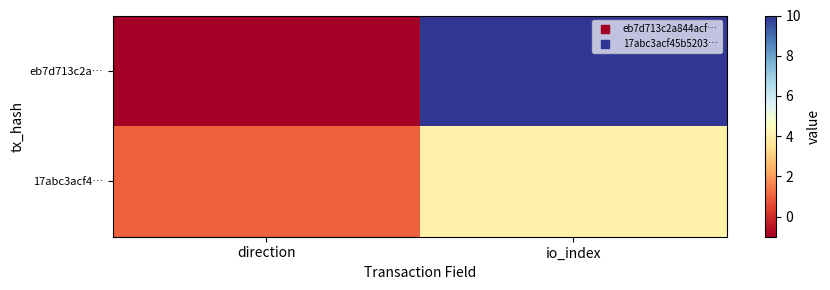

Which series has the widest spread of values?

eb7d713c2a…